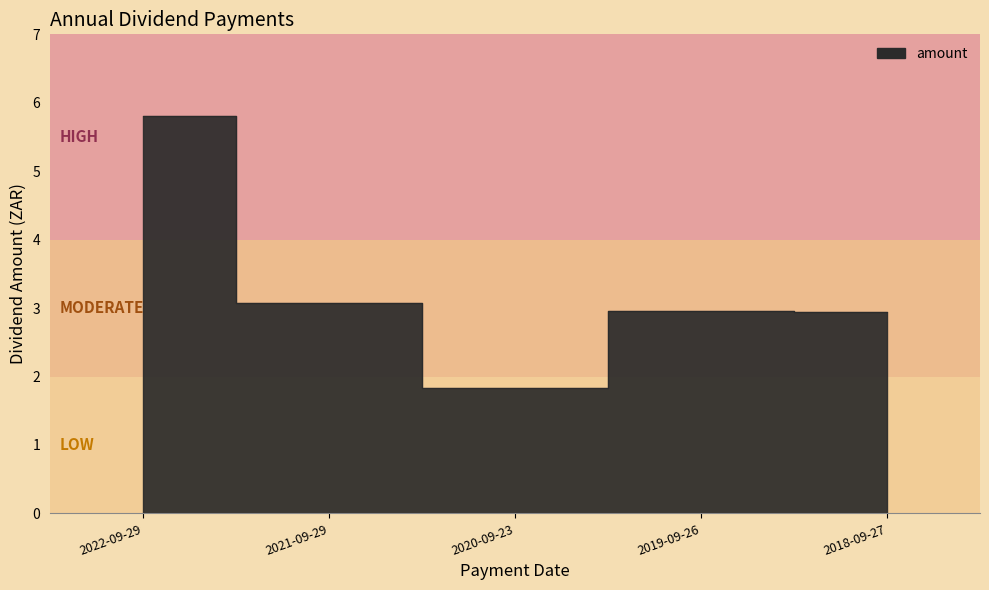

Rank the categories by value from highest to lowest.

2022-09-29, 2021-09-29, 2019-09-26, 2018-09-27, 2020-09-23